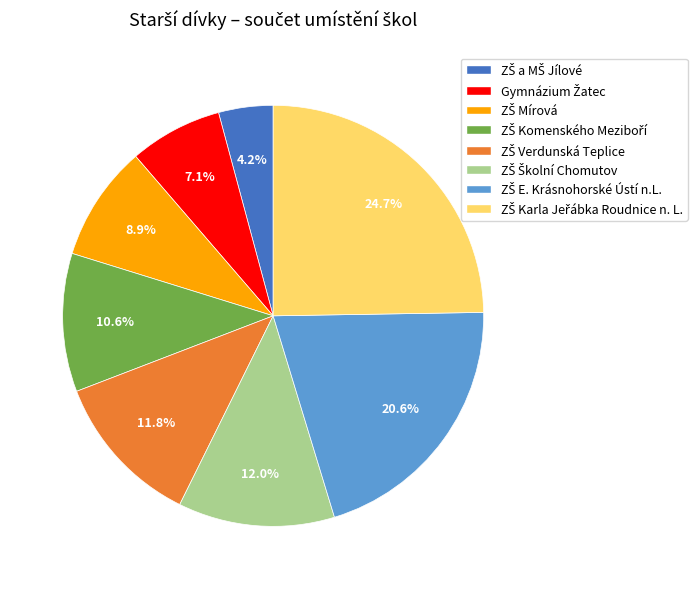

Does any single category account for the majority?

No